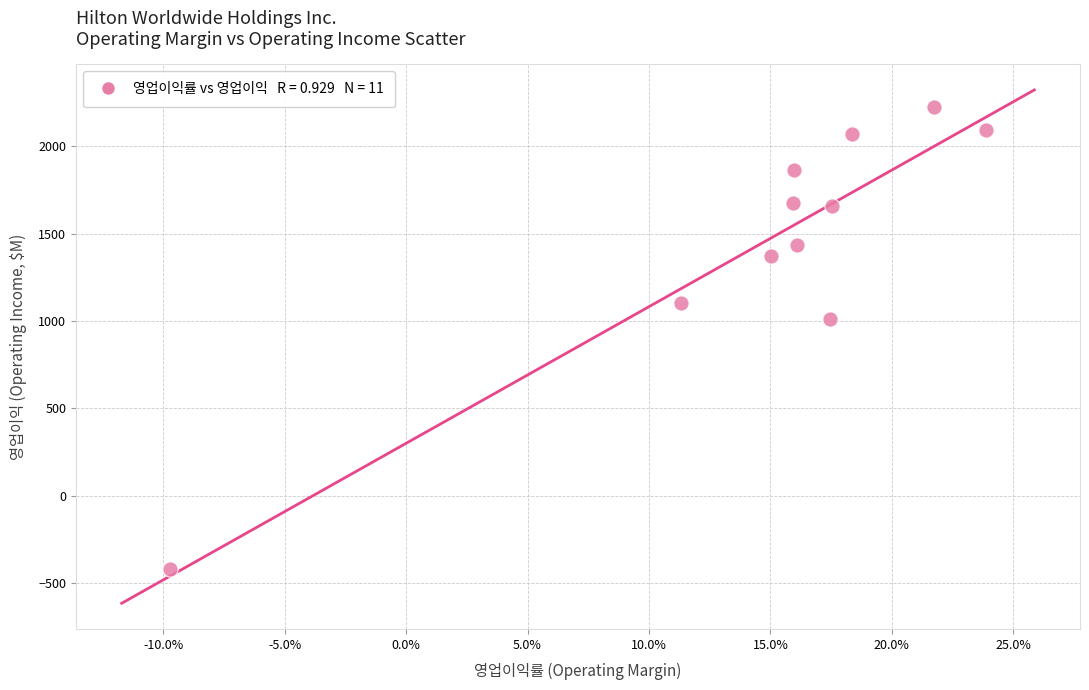

What Y value in the scatter plot is closest to 903?

1010